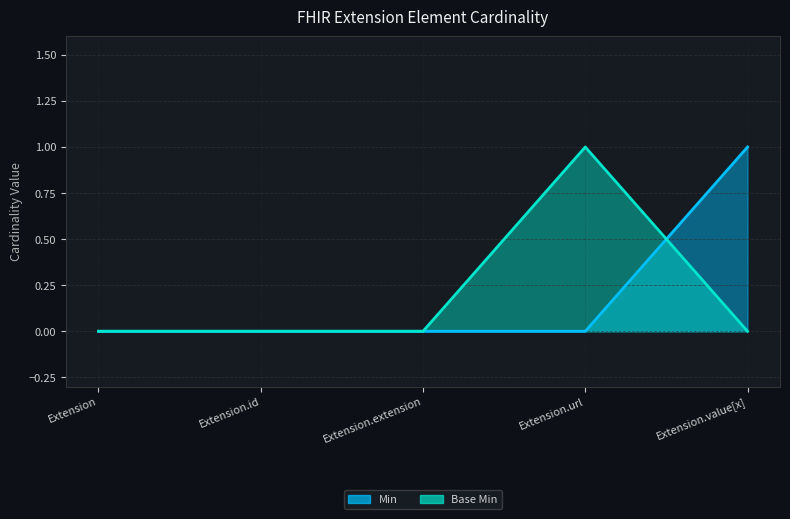

Between Extension and Extension.extension, which is larger?

Extension